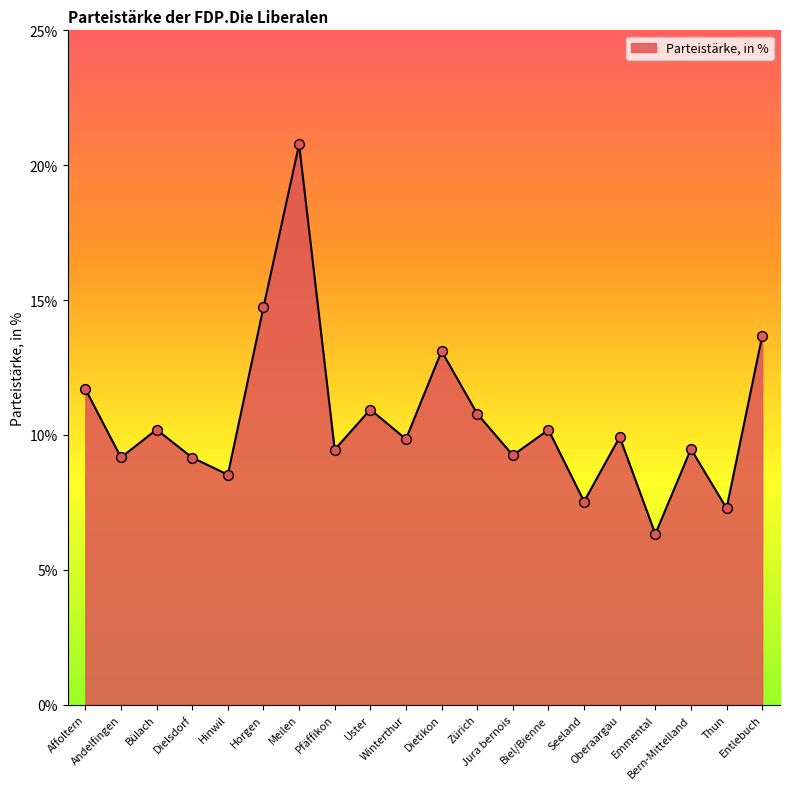

What is the change in value from Bülach to Hinwil?

-1.7